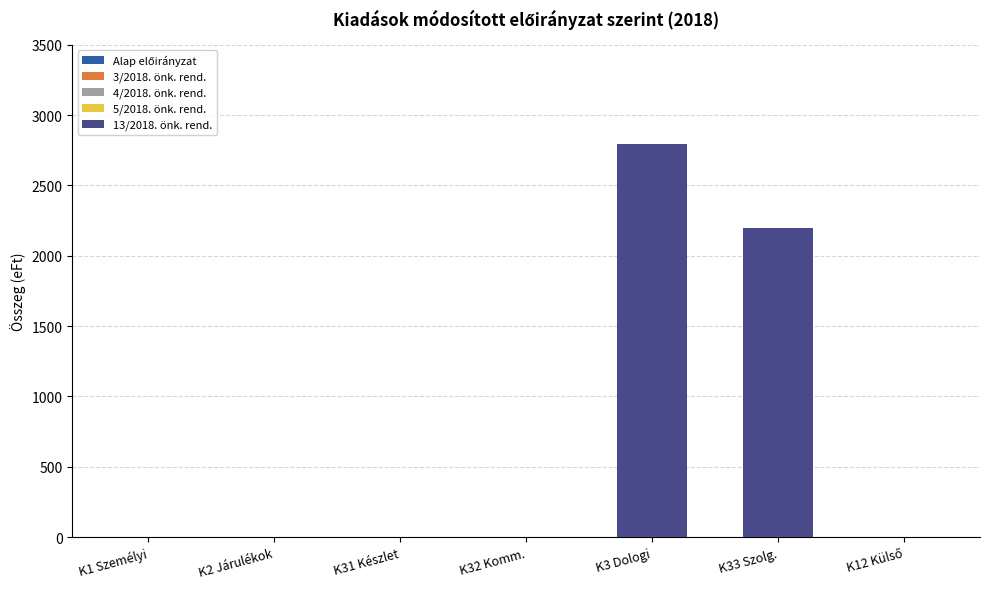

Does the chart contain stacked bars?

No